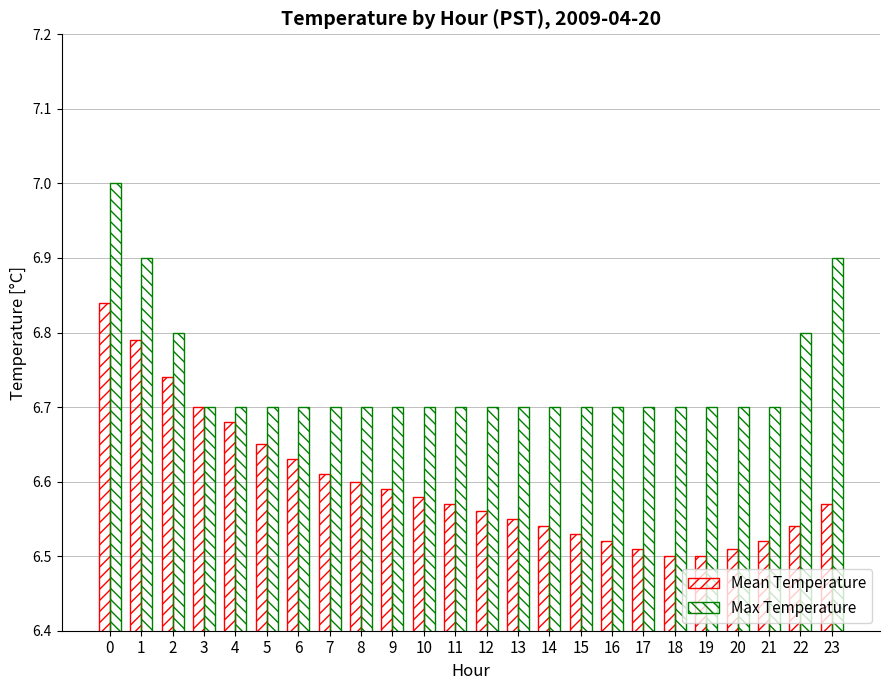

What is the highest value of the Max Temperature series?

7.0